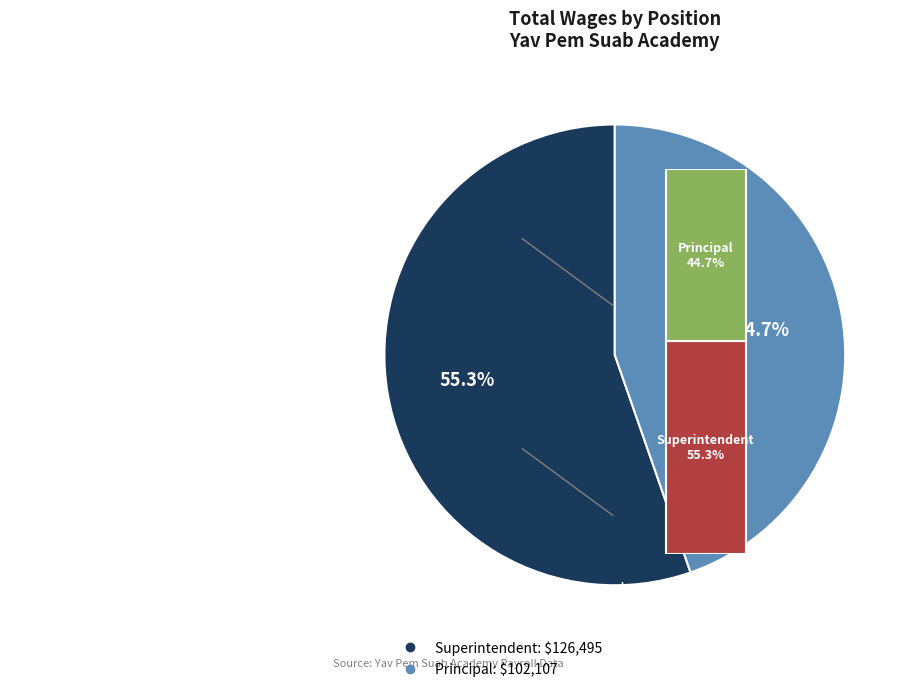

What is the smallest slice in the pie chart?

Principal